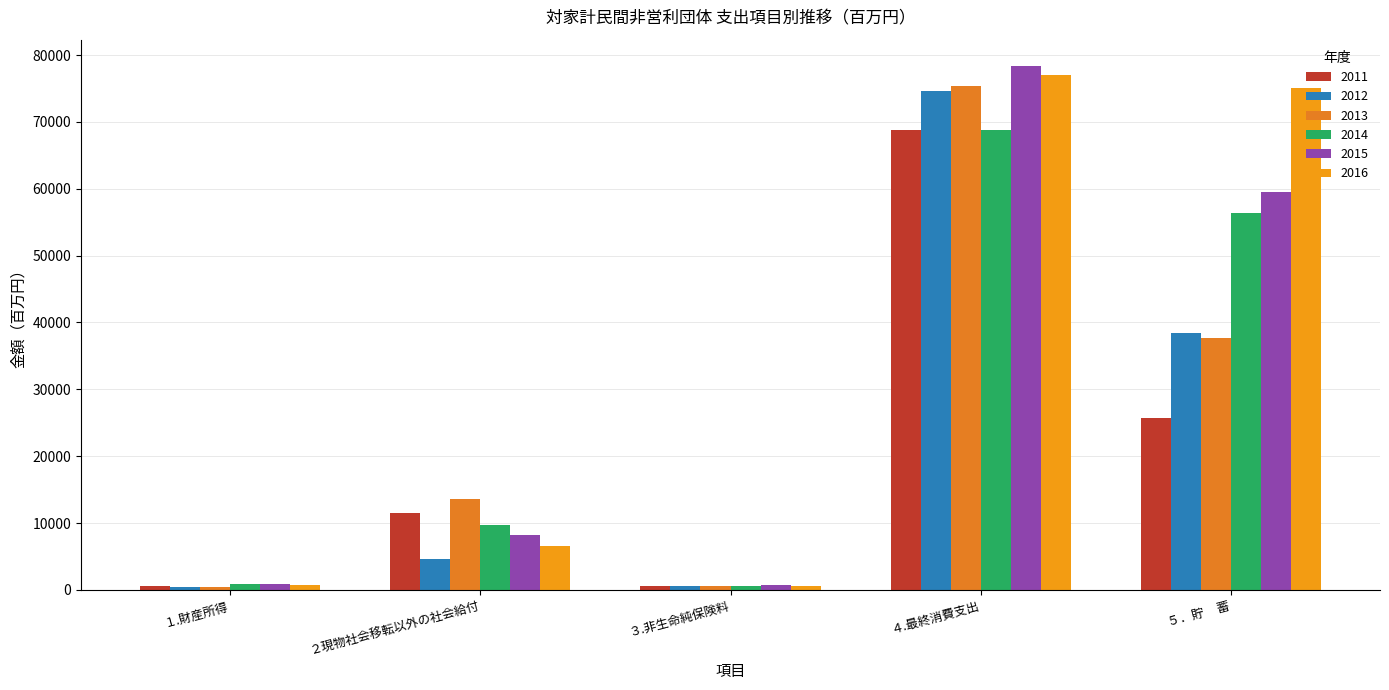

What is the minimum value shown in the chart?

443